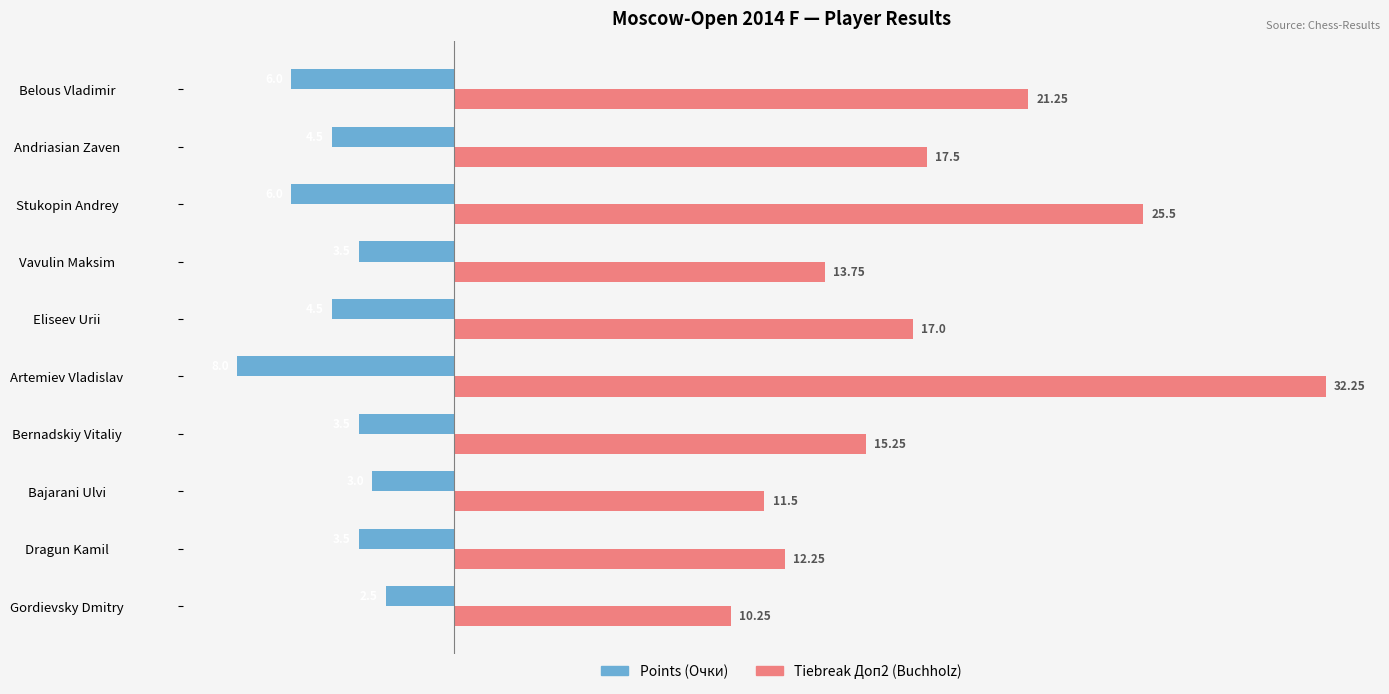

Count the number of data series in this chart.

2